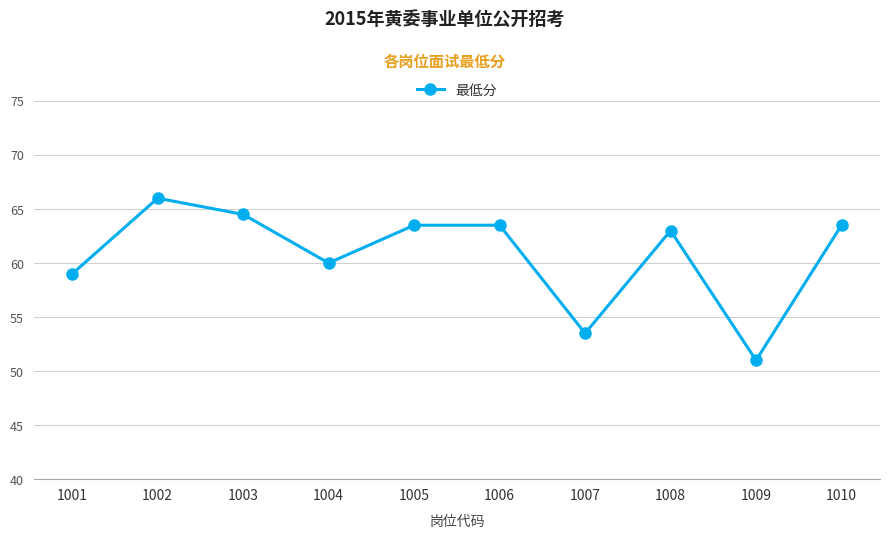

Where is the data nearest to the value 58?

1001